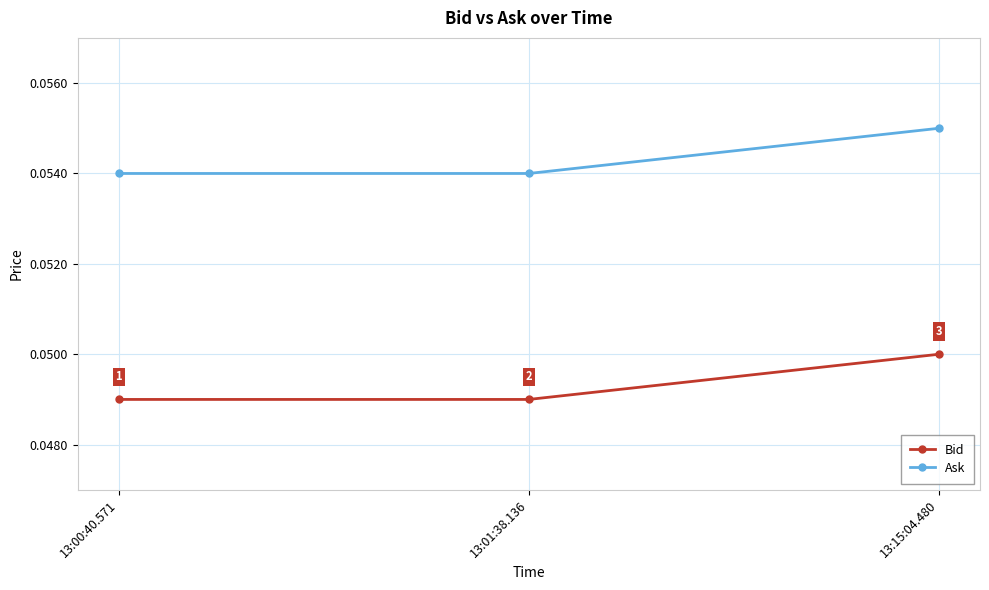

Count the Ask values in the range 0 to 1.

3